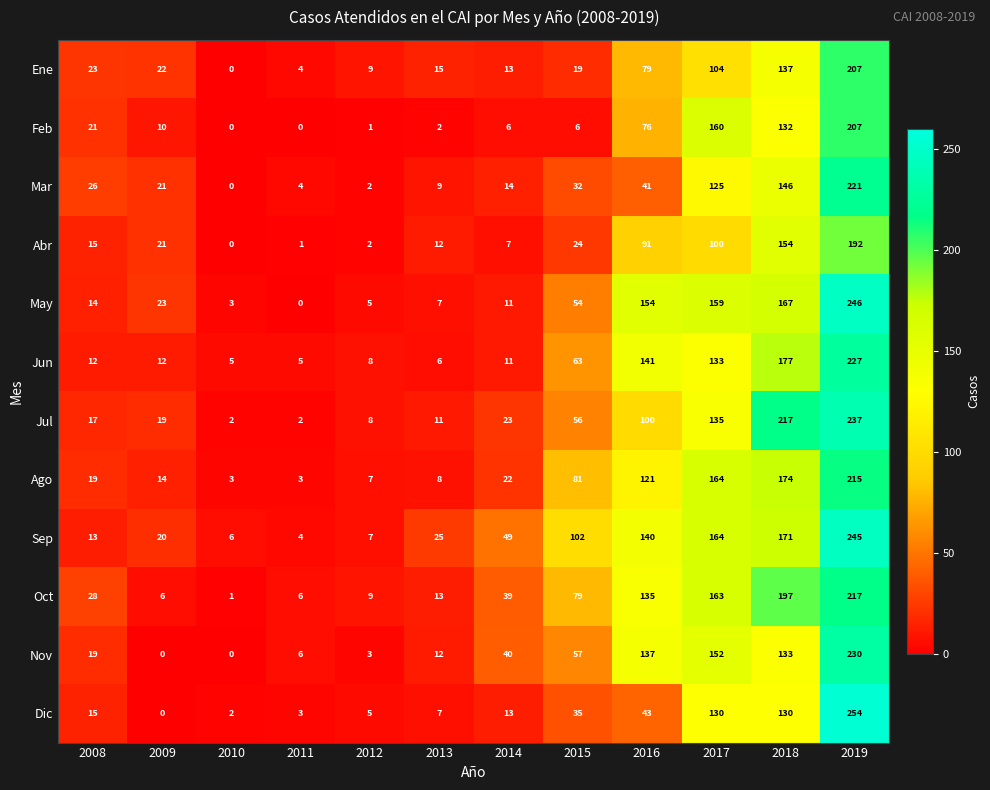

What is the difference between the maximum and minimum values in the Feb series?

207